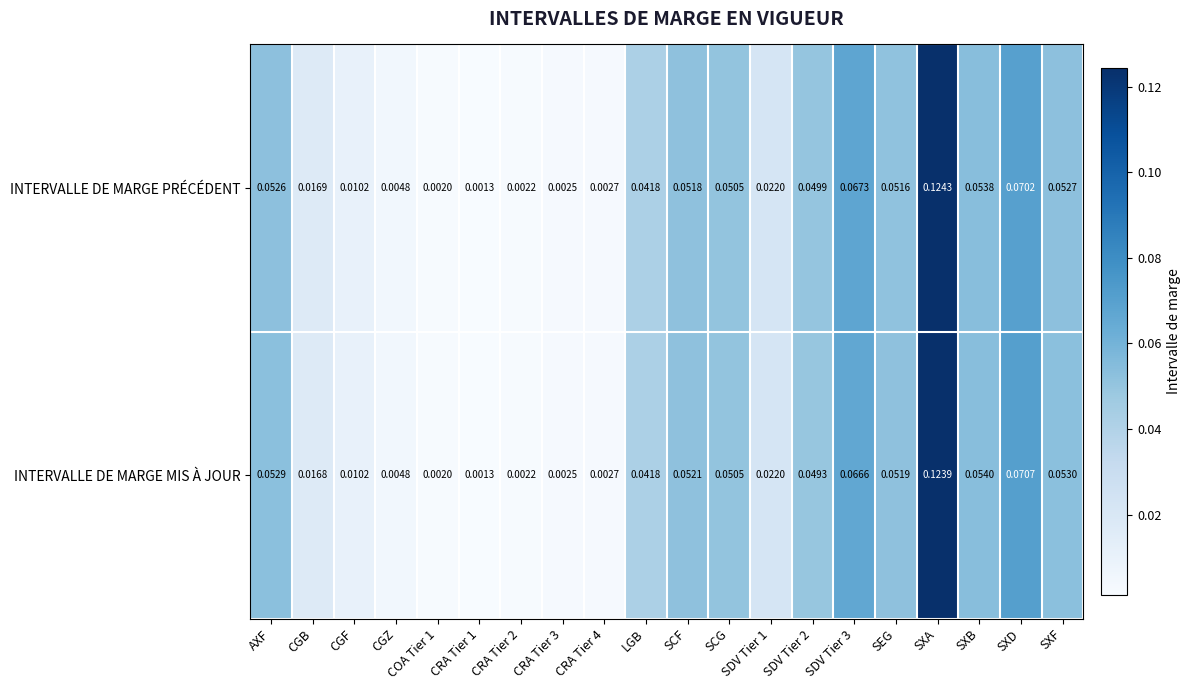

At which category is the sum across all series the highest?

SXA